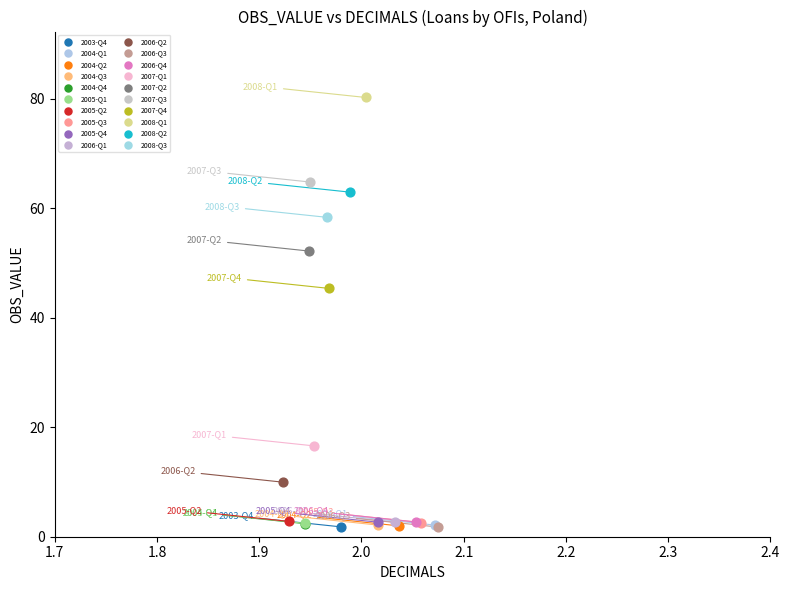

What are all the series names shown in the legend?

2003-Q4, 2004-Q1, 2004-Q2, 2004-Q3, 2004-Q4, 2005-Q1, 2005-Q2, 2005-Q3, 2005-Q4, 2006-Q1, 2006-Q2, 2006-Q3, 2006-Q4, 2007-Q1, 2007-Q2, 2007-Q3, 2007-Q4, 2008-Q1, 2008-Q2, 2008-Q3